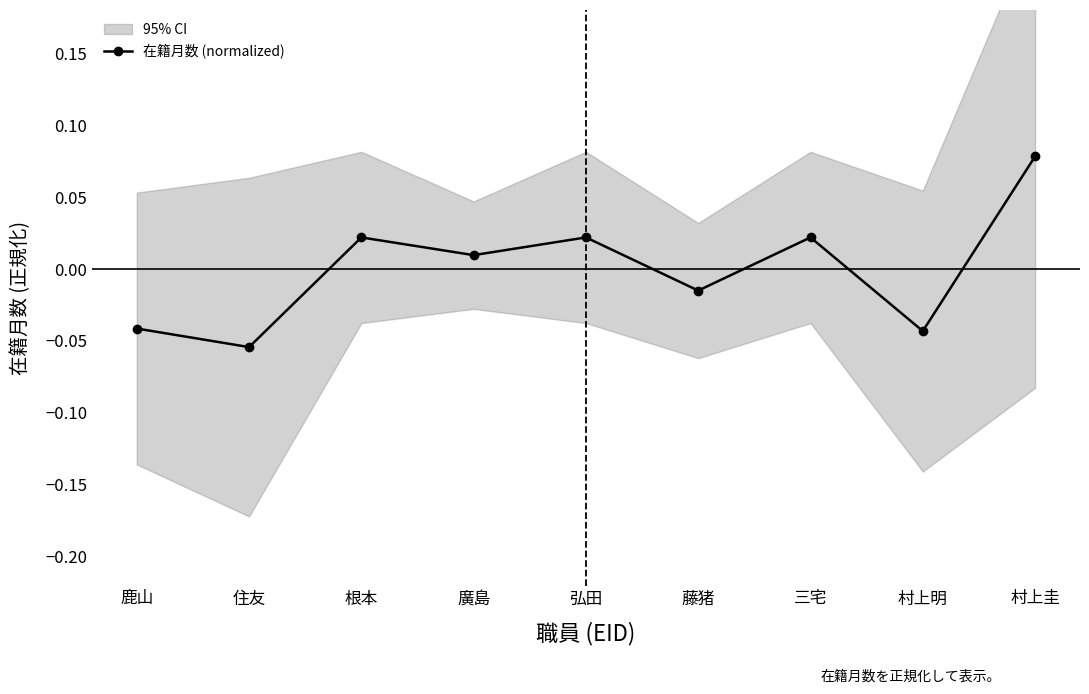

What is the maximum value shown in the chart?

0.1